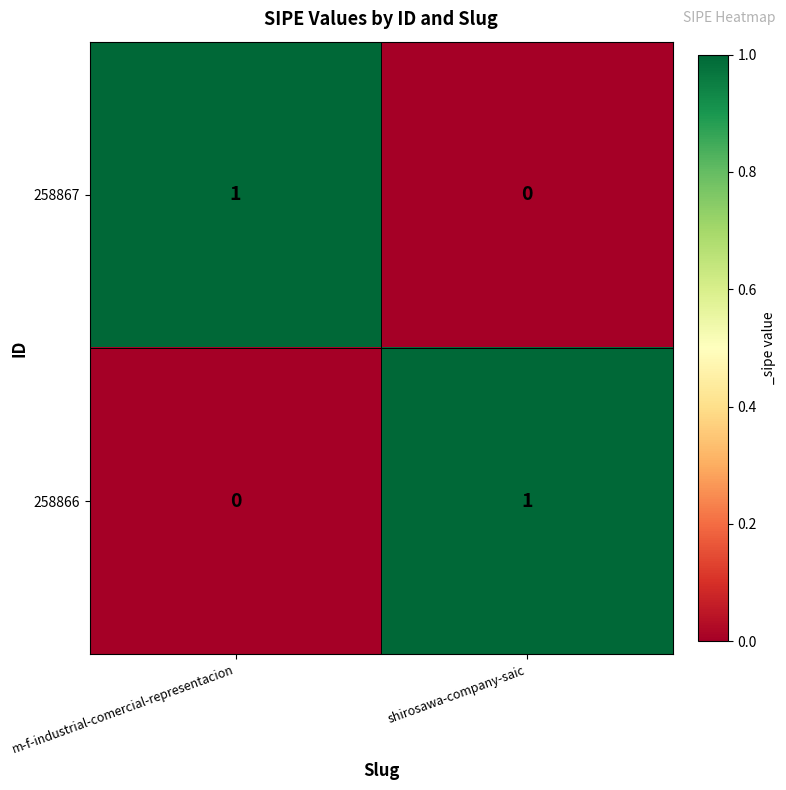

Is the value of 258867 at m-f-industrial-comercial-representacion greater than the value of 258866 at m-f-industrial-comercial-representacion?

Yes